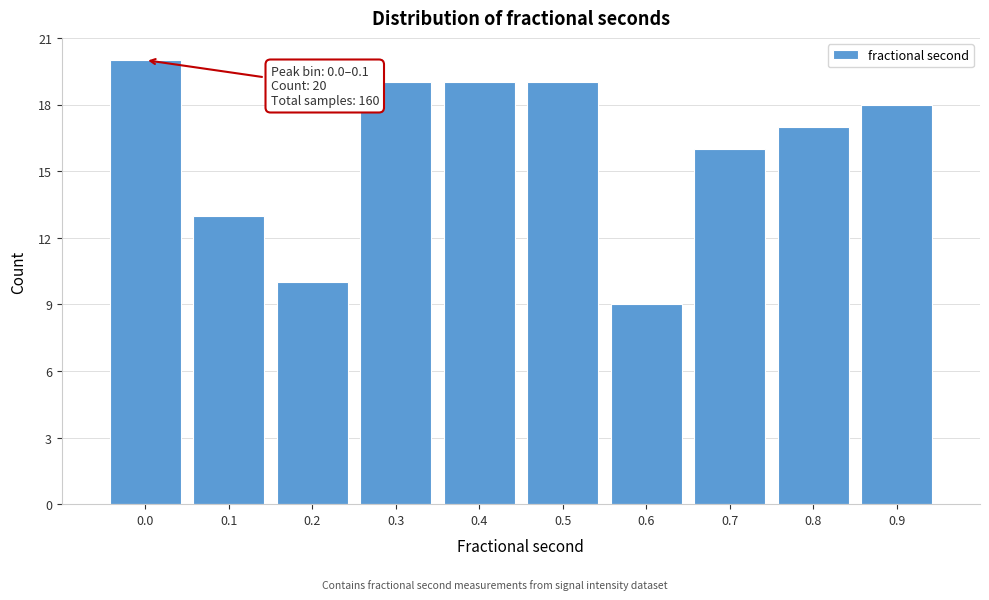

Reading left to right, extract all data points from this chart.

0.0=20	0.1=13	0.2=10	0.3=19	0.4=19	0.5=19	0.6=9	0.7=16	0.8=17	0.9=18